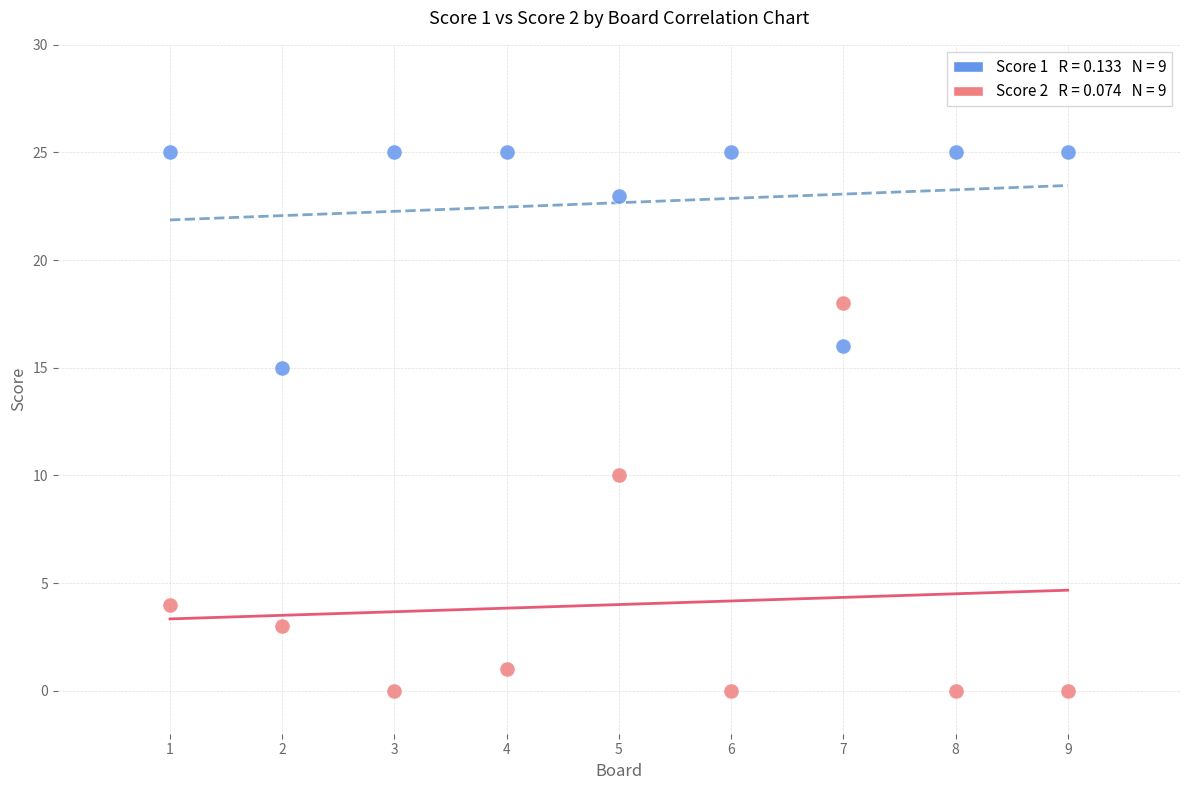

Across all data points, what is the range of Y values (max minus min)?

25